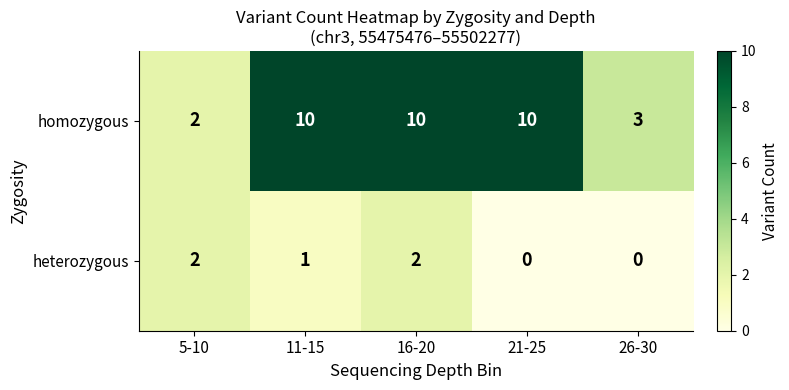

Is it true that heterozygous equals -1 at 21-25?

False